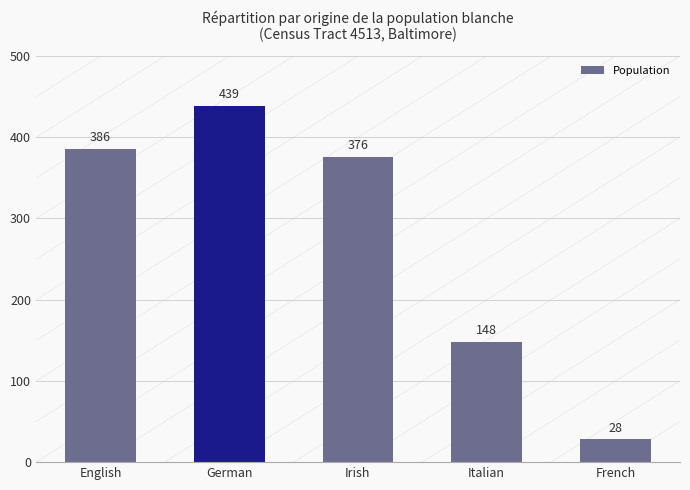

What is the sum of the values at German and French?

467